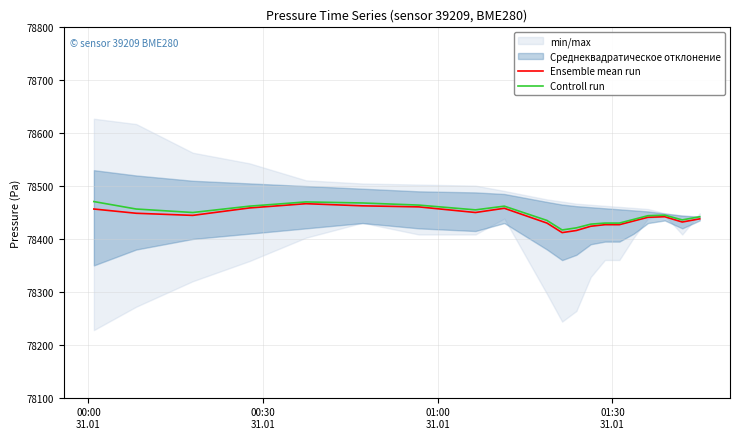

At how many categories does at least one series exceed 78464?

3